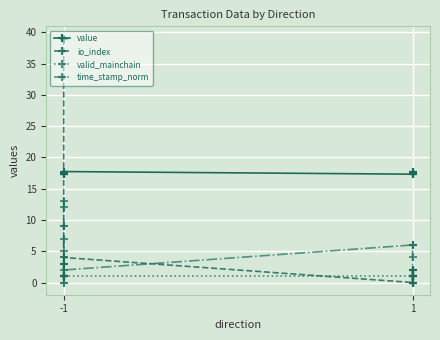

What are all the series names shown in the legend?

value, io_index, valid_mainchain, time_stamp_norm